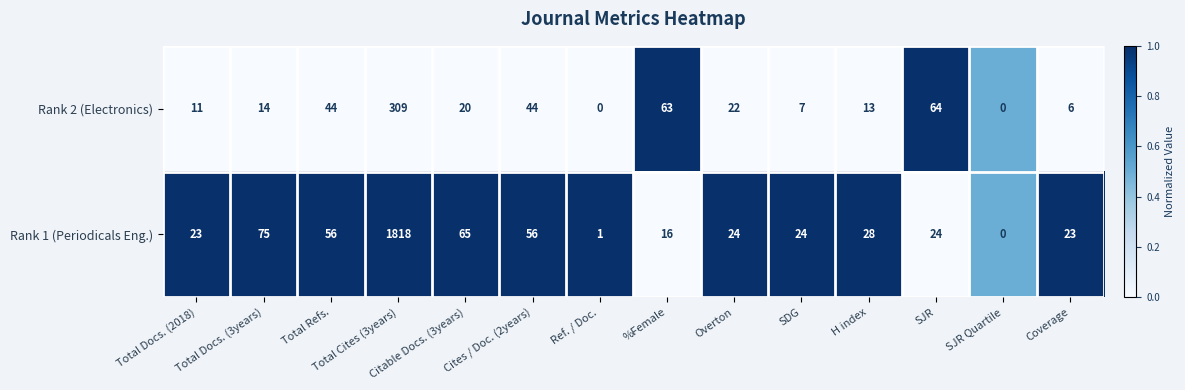

Which series has the largest range (max minus min)?

Rank 1 (Periodicals Eng.)